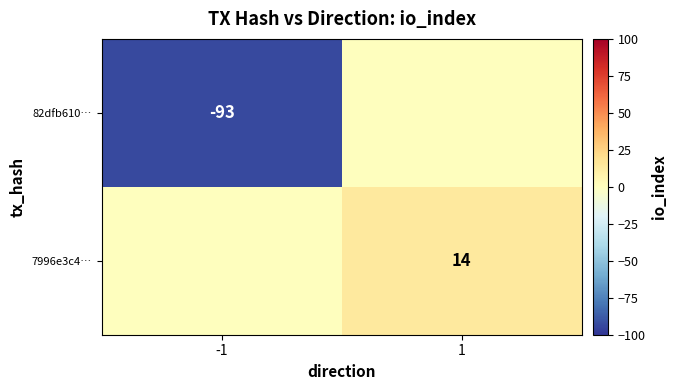

At how many categories does at least one series exceed -63?

2